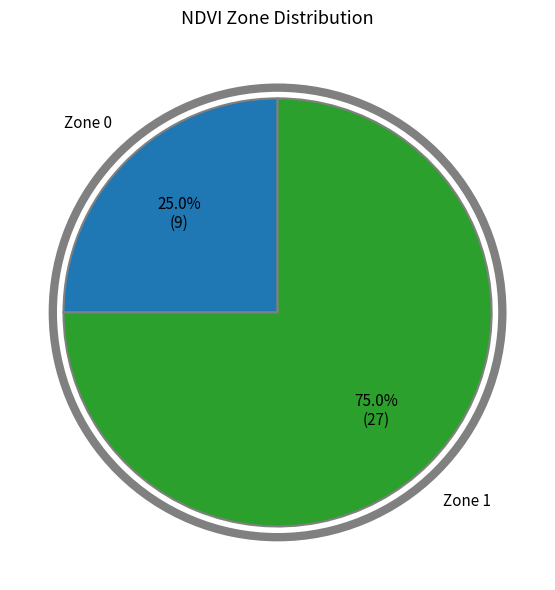

What percentage is the Zone 1 slice, to the nearest percent?

75%